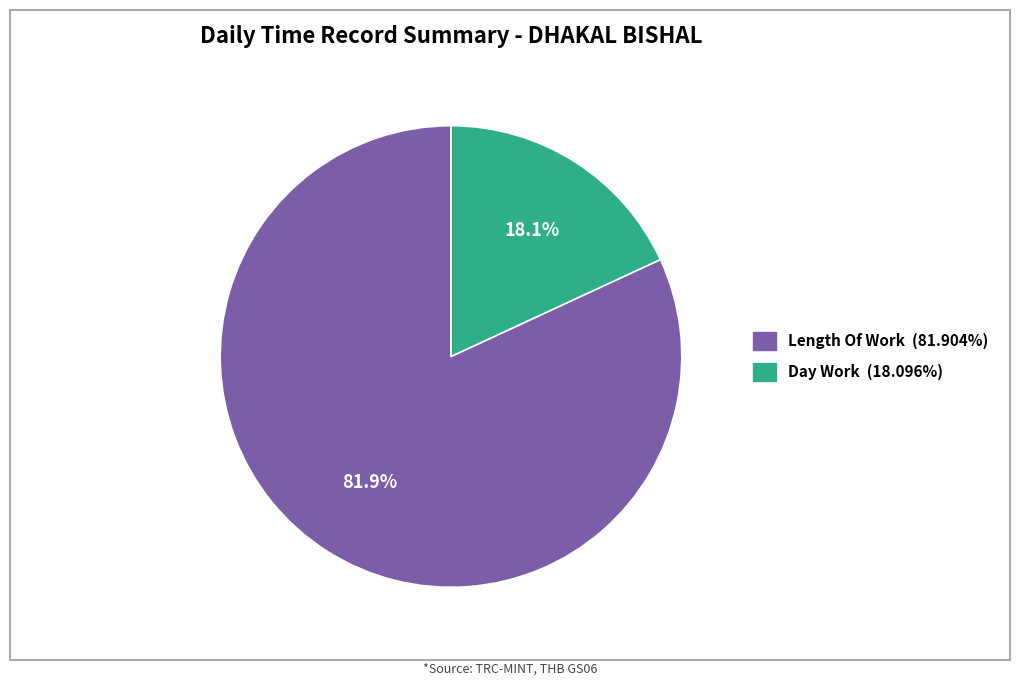

Is there a majority slice in this chart?

Yes